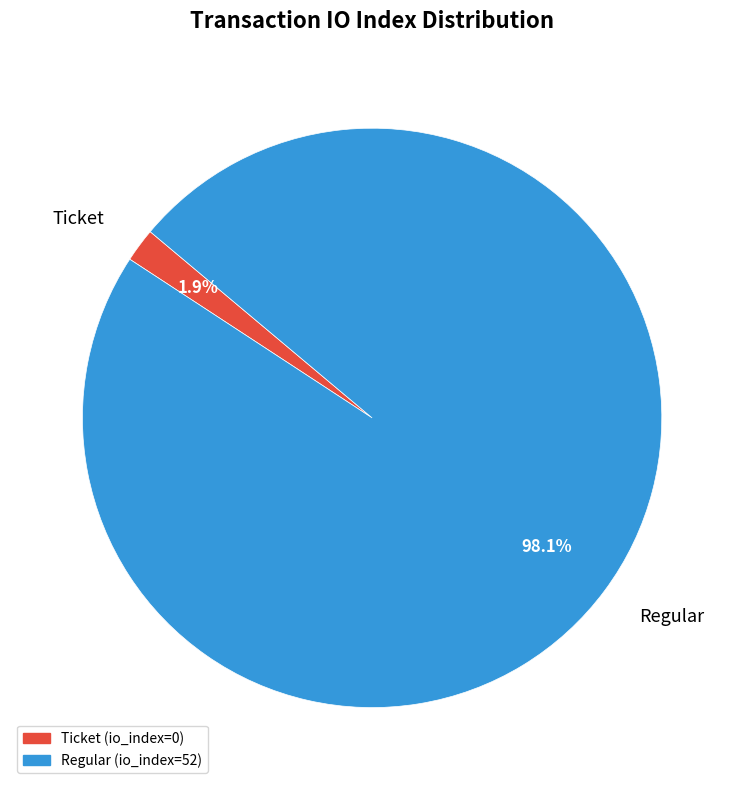

How many slices are in this pie chart?

2